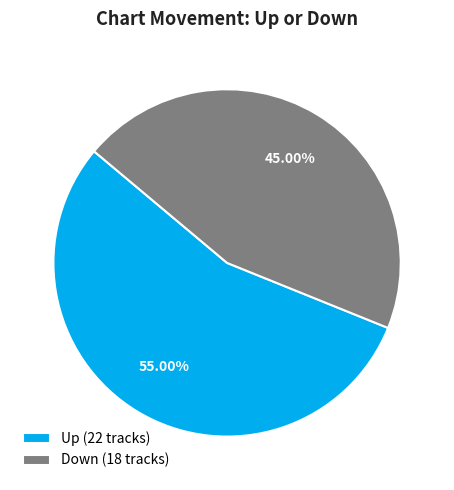

Rank the categories by value from lowest to highest.

Down (18 tracks), Up (22 tracks)